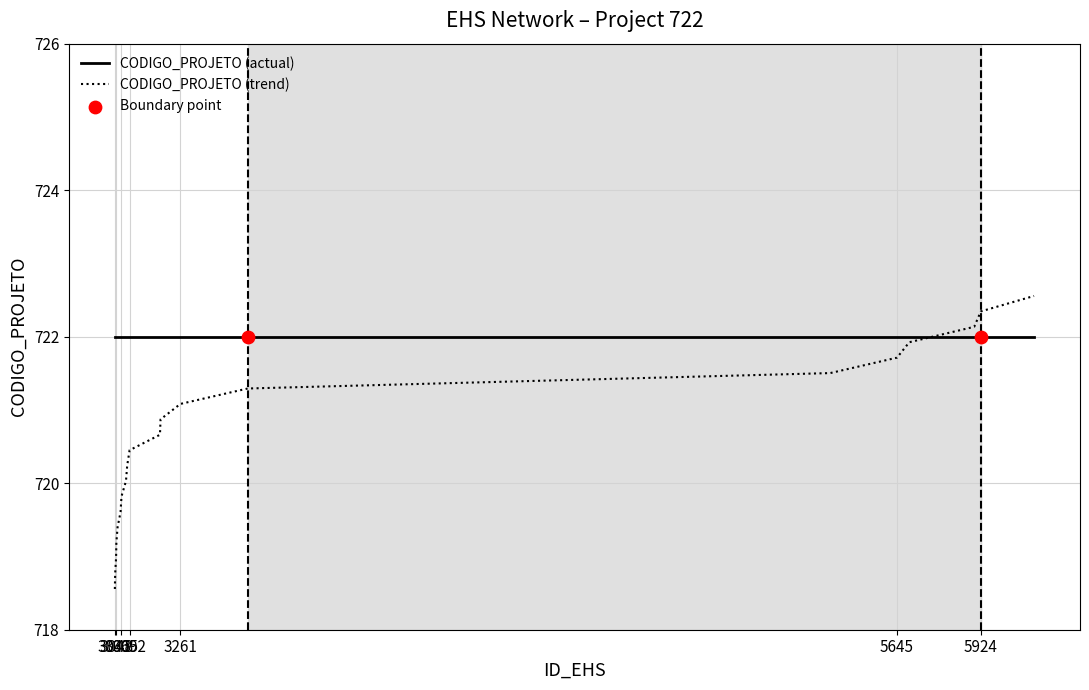

What is the smallest value displayed?

718.6